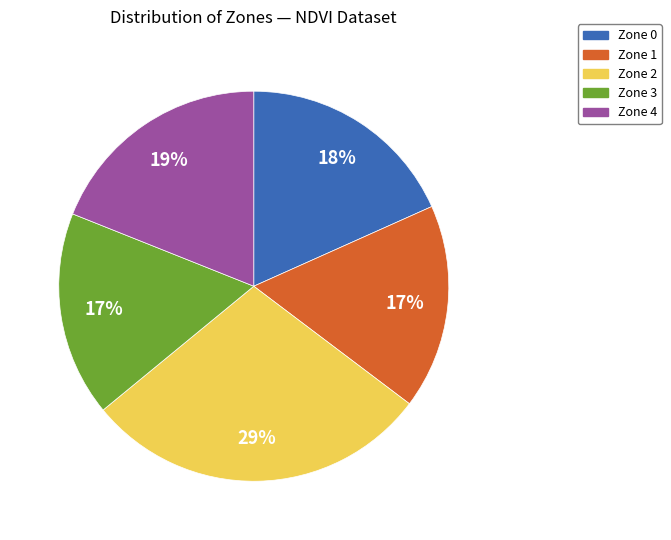

What is the ratio of the value at Zone 3 to the value at Zone 1?

1.0